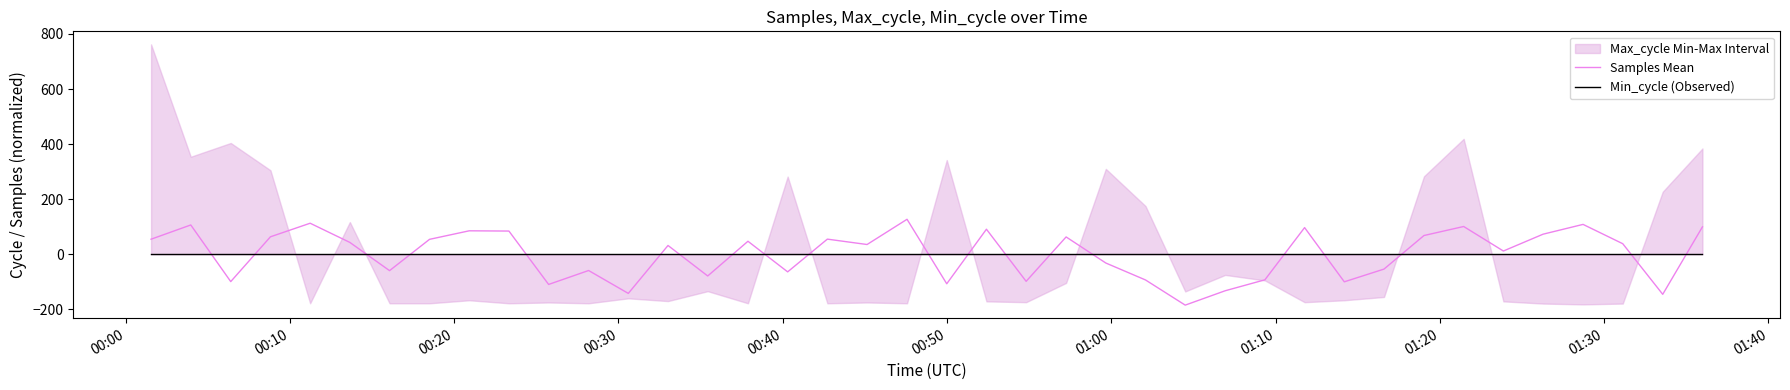

What is the minimum value for Samples Mean?

-184.6